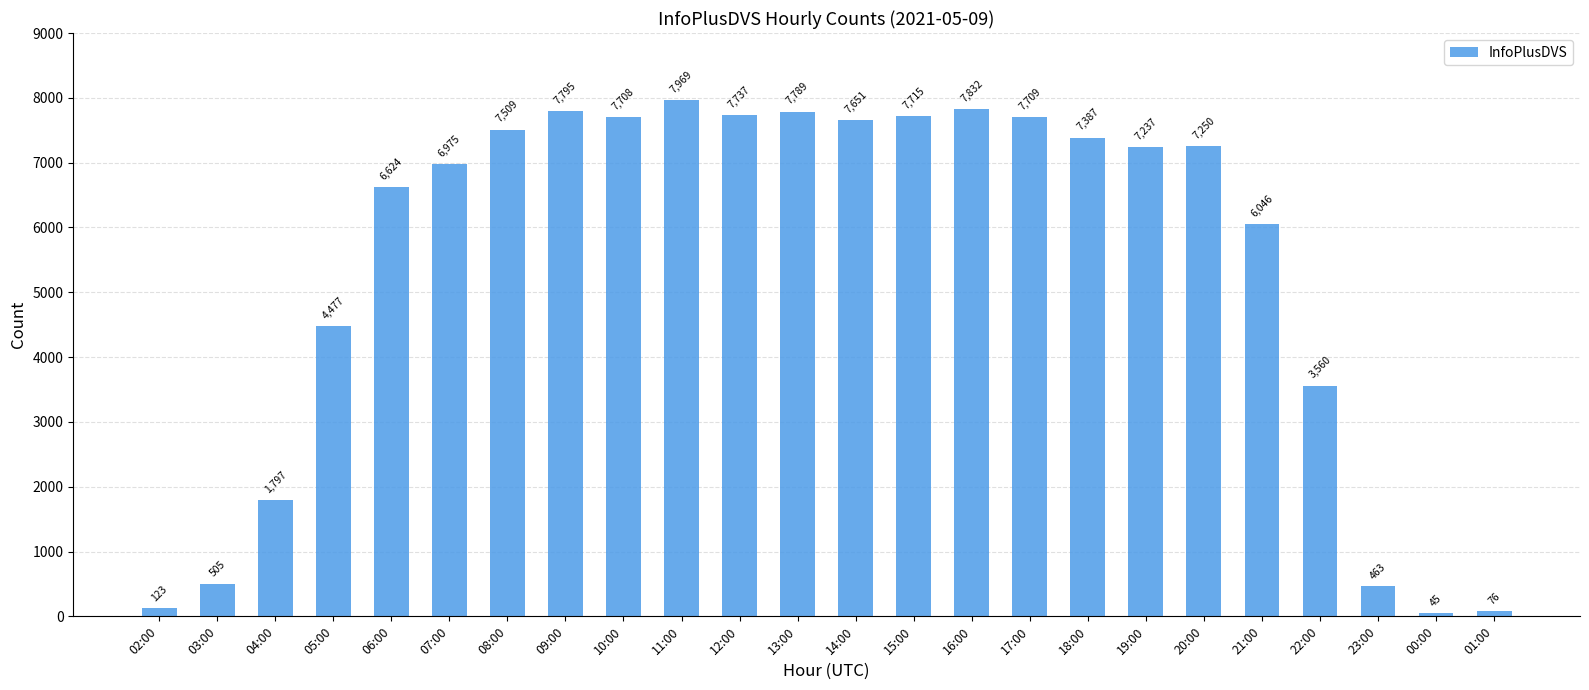

How many series are shown in this chart?

1